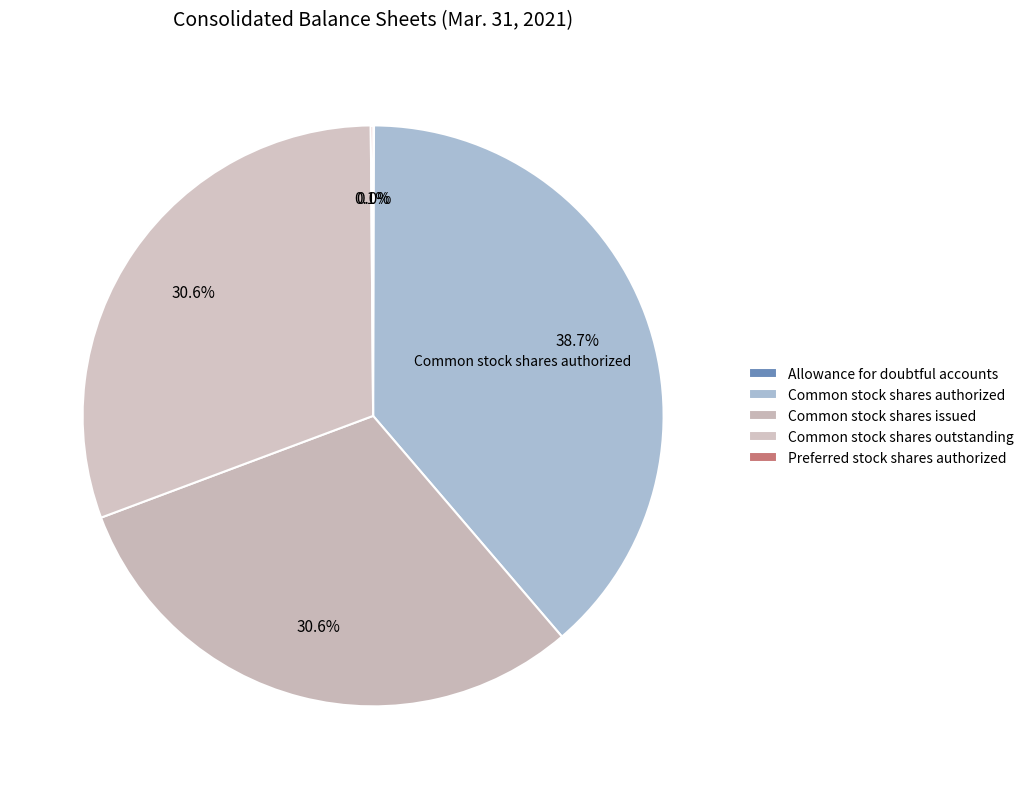

How many slices are in this pie chart?

5